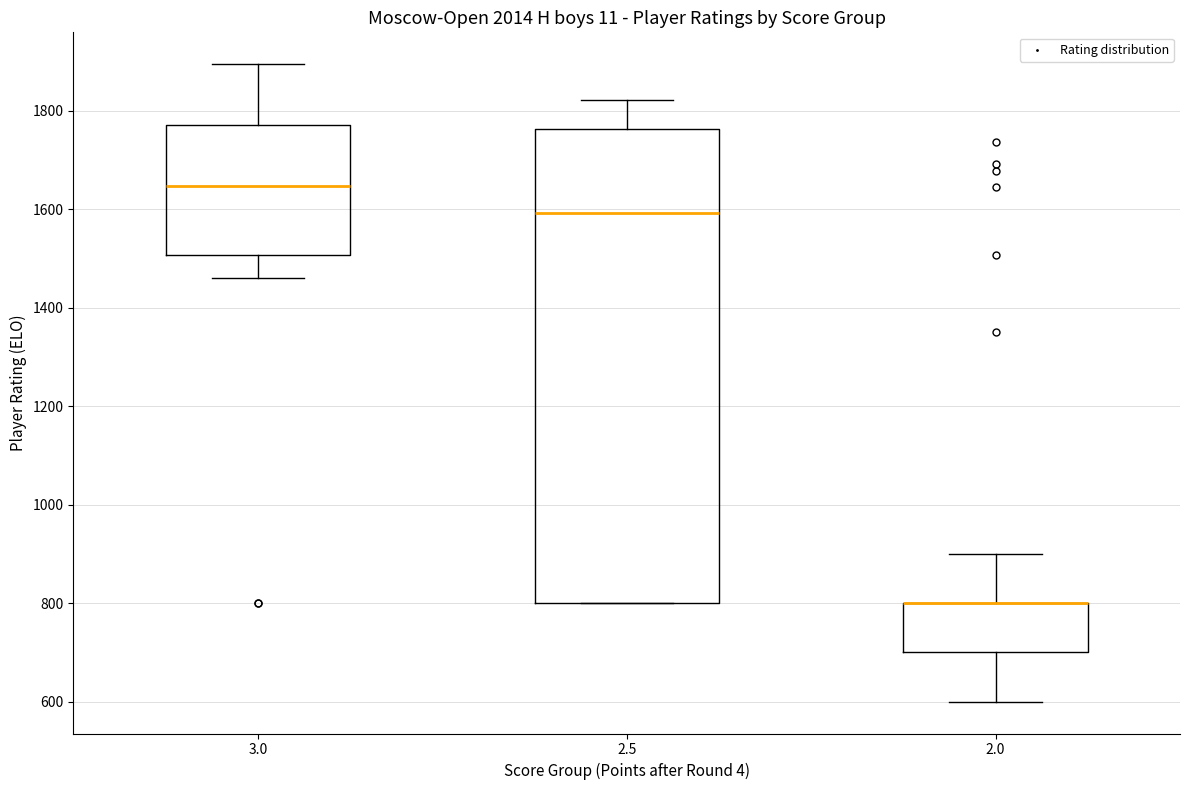

Reading left to right, read every box against the y-axis: the position of its median line, the range the box covers, and the ends of its whiskers. The values are not printed on the chart, so give them approximately, as read against the axis.

3.0: median 1640, box 1500 to 1780, whiskers 1460 to 1900
2.5: median 1600, box 800 to 1760, whiskers 800 to 1820
2.0: median 800 (drawn on the box's upper edge), box 700 to 800, whiskers 600 to 900